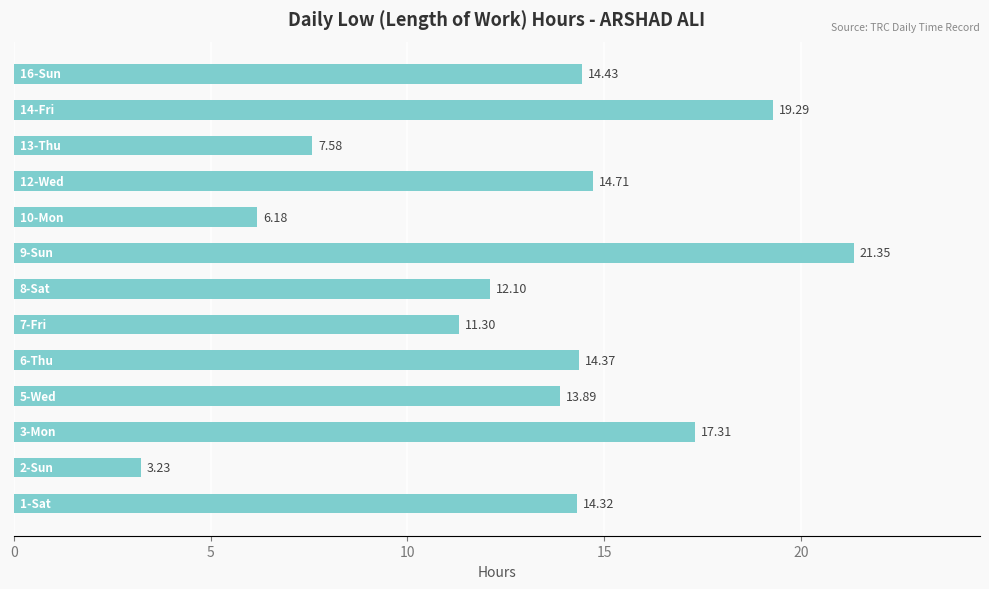

What is the sum of all values?

170.1